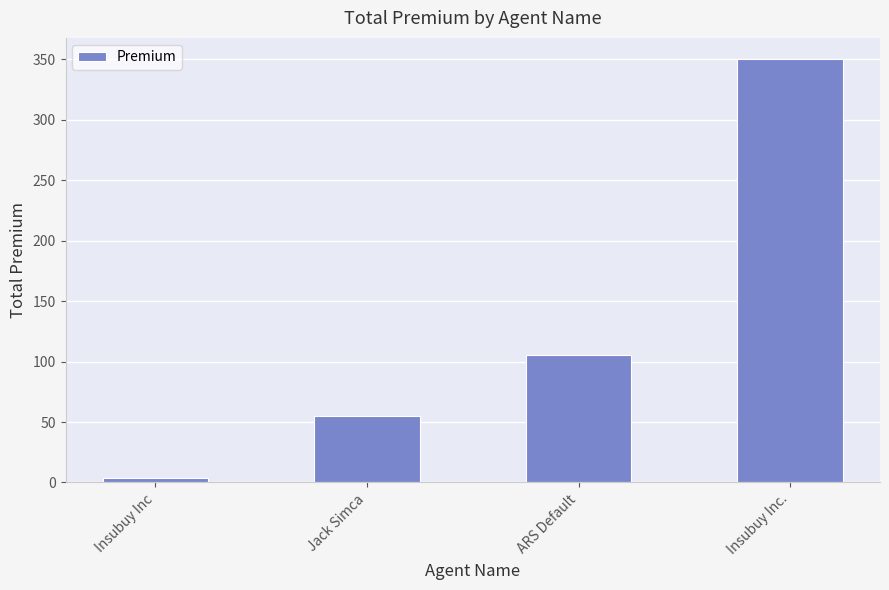

What is the difference between the maximum and second lowest values?

295.0